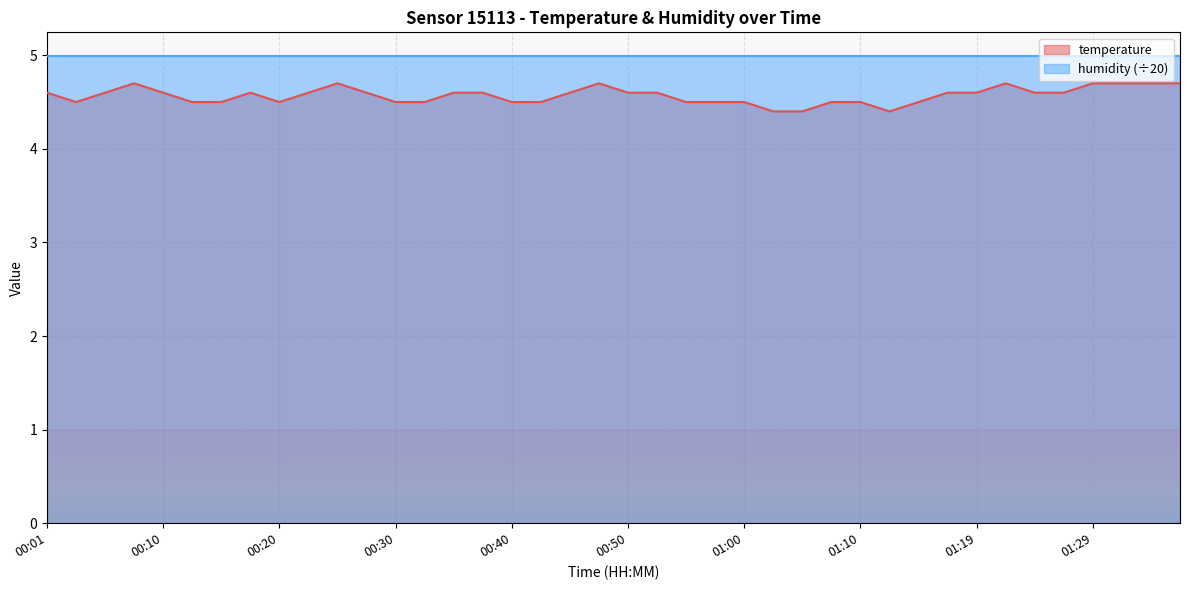

What is the smallest value displayed?

4.4